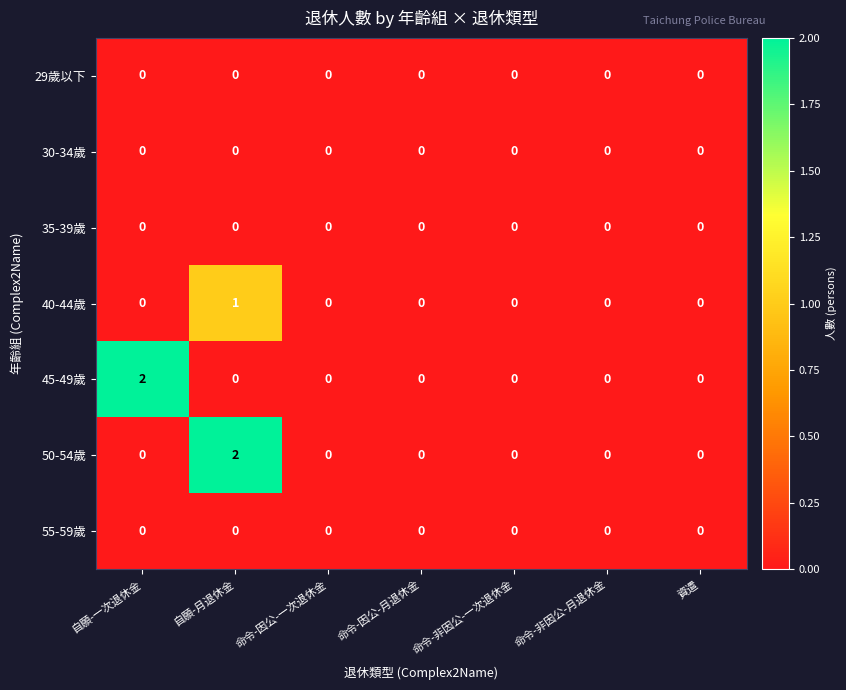

The value of 40-44歲 at 命令-非因公-一次退休金 is 0. True or false?

True